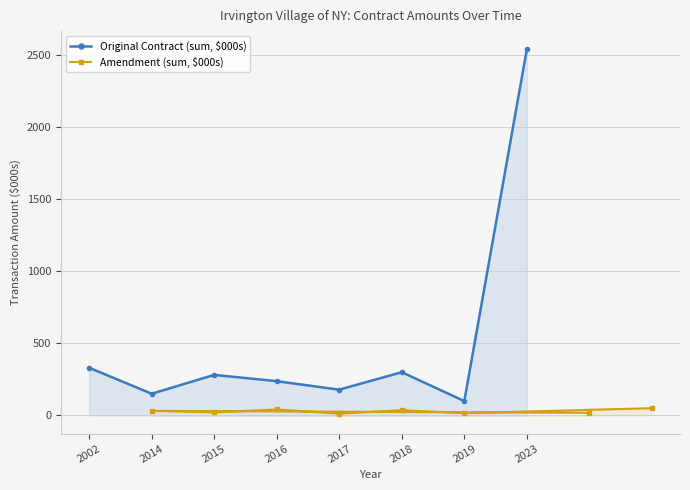

What is the highest value of the Original Contract (sum, $000s) series?

2536.0